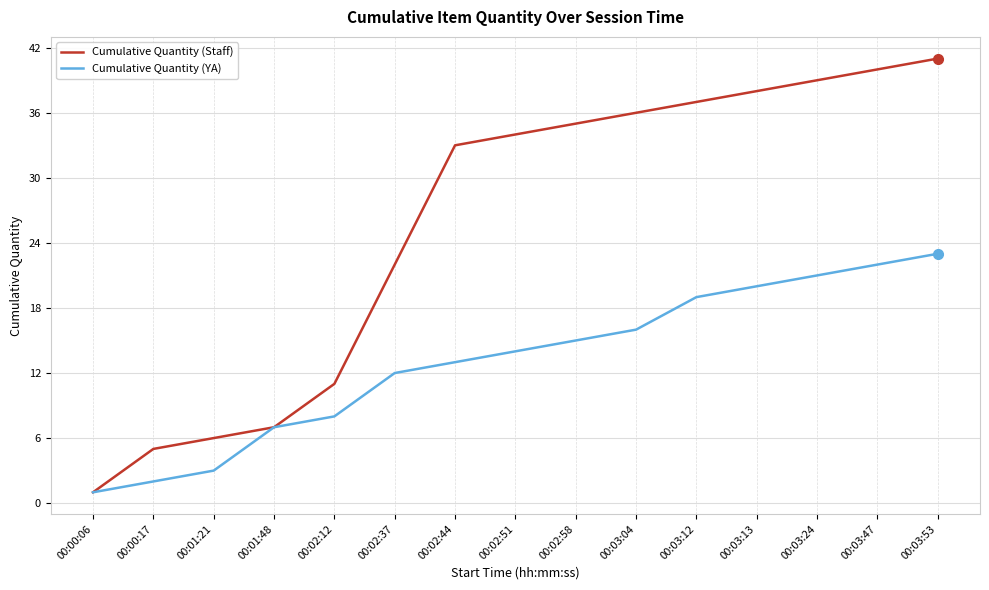

Read the Cumulative Quantity (YA) value at 00:02:51.

14